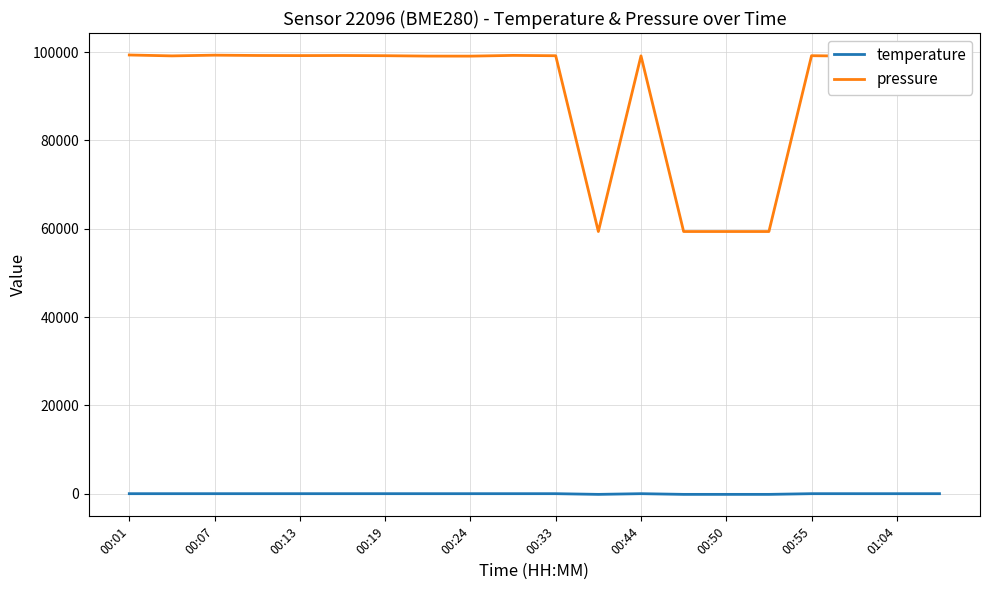

Which series has the largest range (max minus min)?

pressure